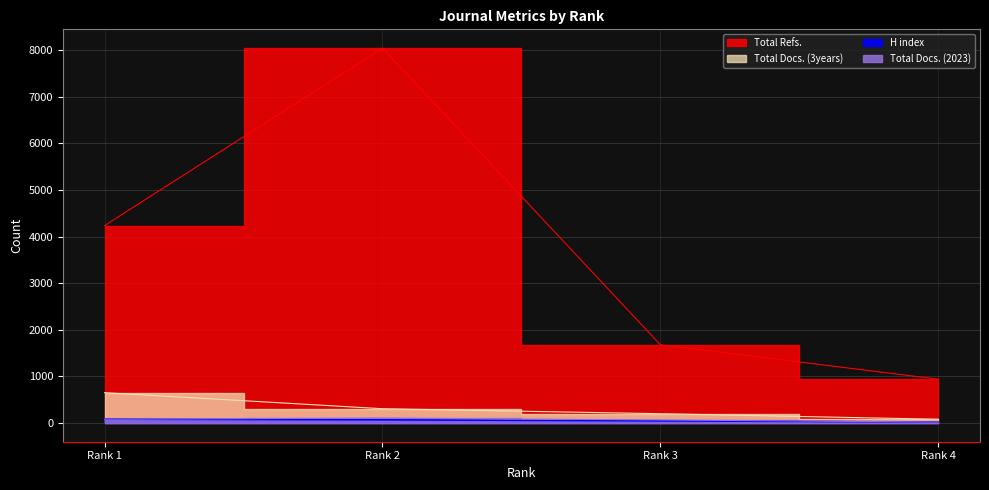

Reading left to right, list all the values displayed in this chart.

H index: 83	68	46	22
Total Docs. (2023): 81	105	65	20
Total Docs. (3years): 650	306	199	80
Total Refs.: 4237	8047	1678	940